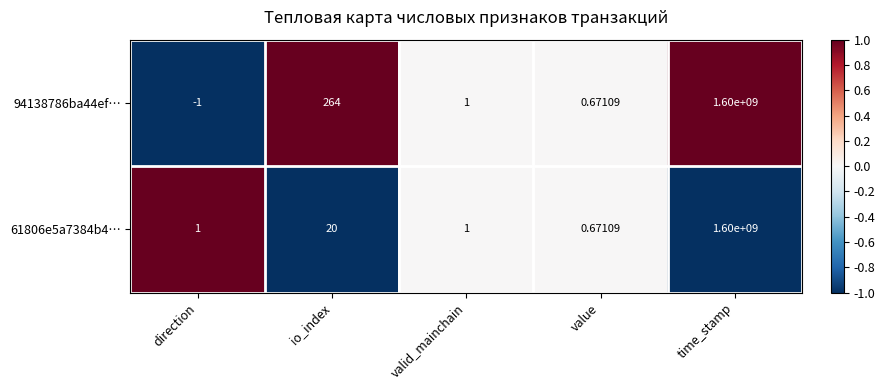

Which category has the lowest value in the 61806e5a7384b4… series?

value